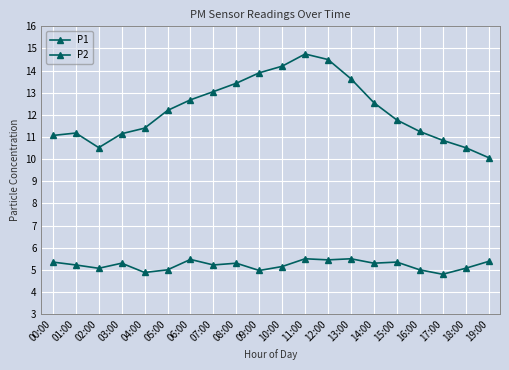

List the labels in order of P2 value, smallest first.

17:00, 04:00, 09:00, 05:00, 16:00, 02:00, 18:00, 10:00, 01:00, 07:00, 03:00, 08:00, 14:00, 00:00, 15:00, 19:00, 12:00, 06:00, 11:00, 13:00